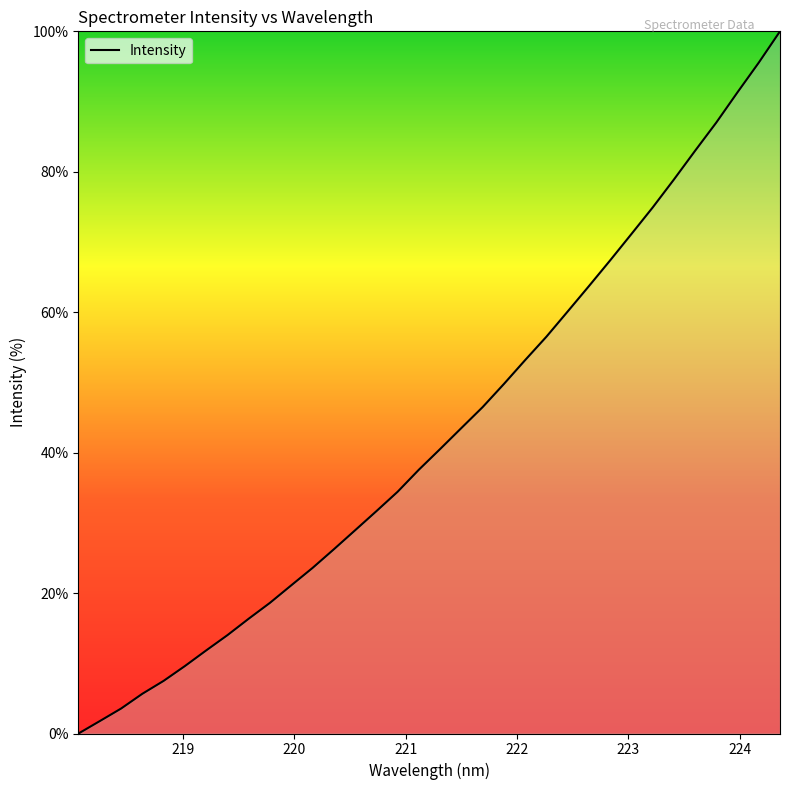

What is the greatest value displayed?

100.0